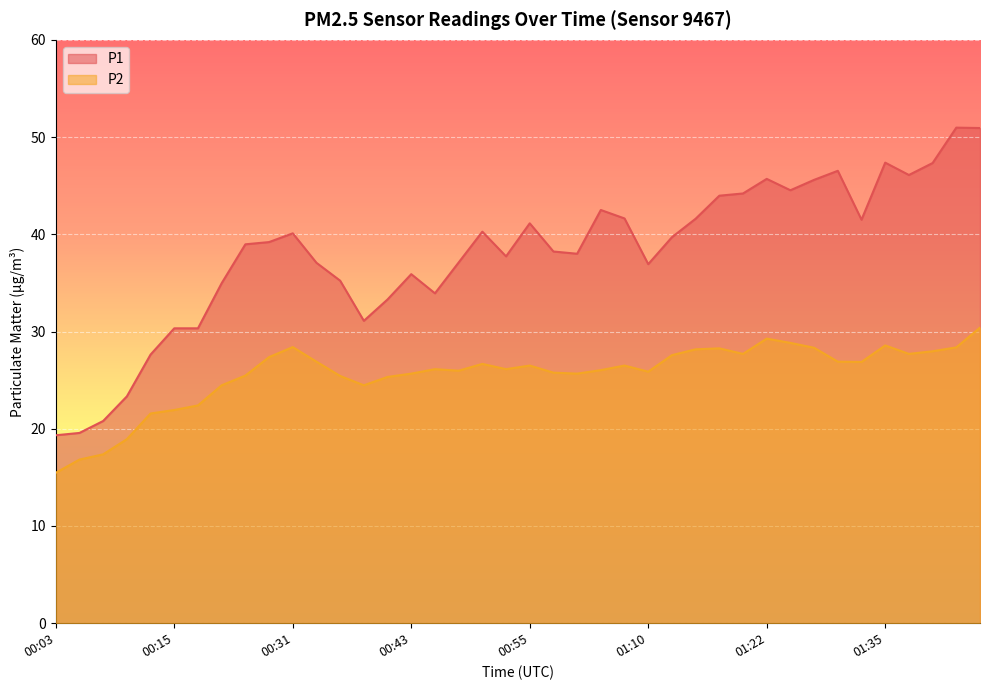

What value does the P2 series have at 01:30?

26.9